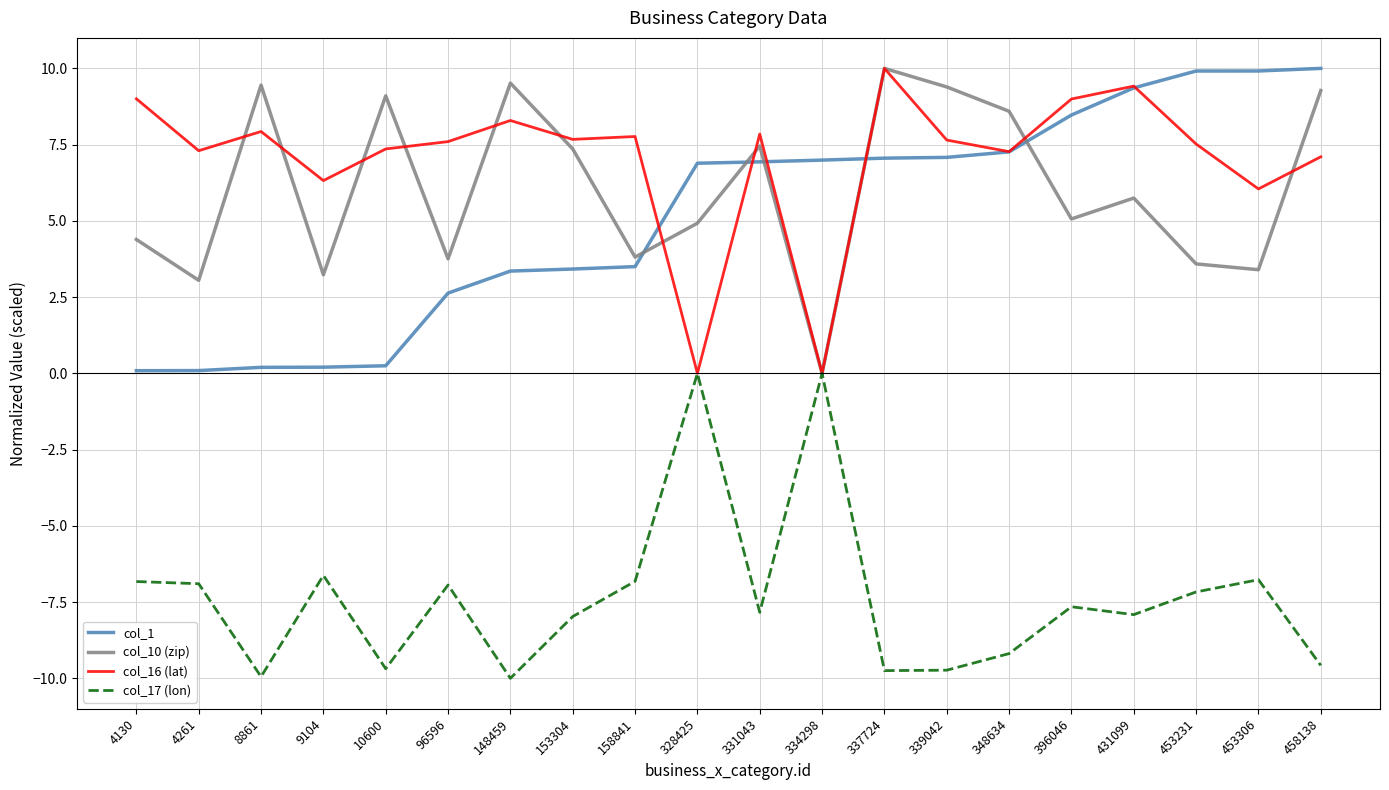

What is the average value of the col_10 (zip) series?

6.1